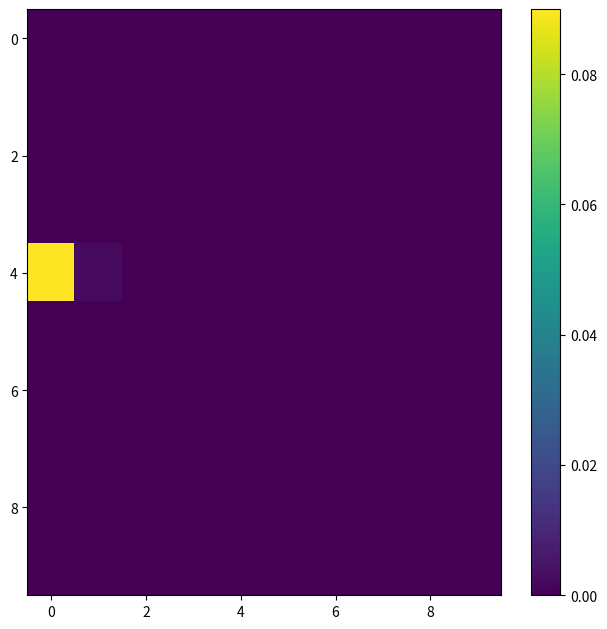

What is the maximum value shown in the chart?

0.1